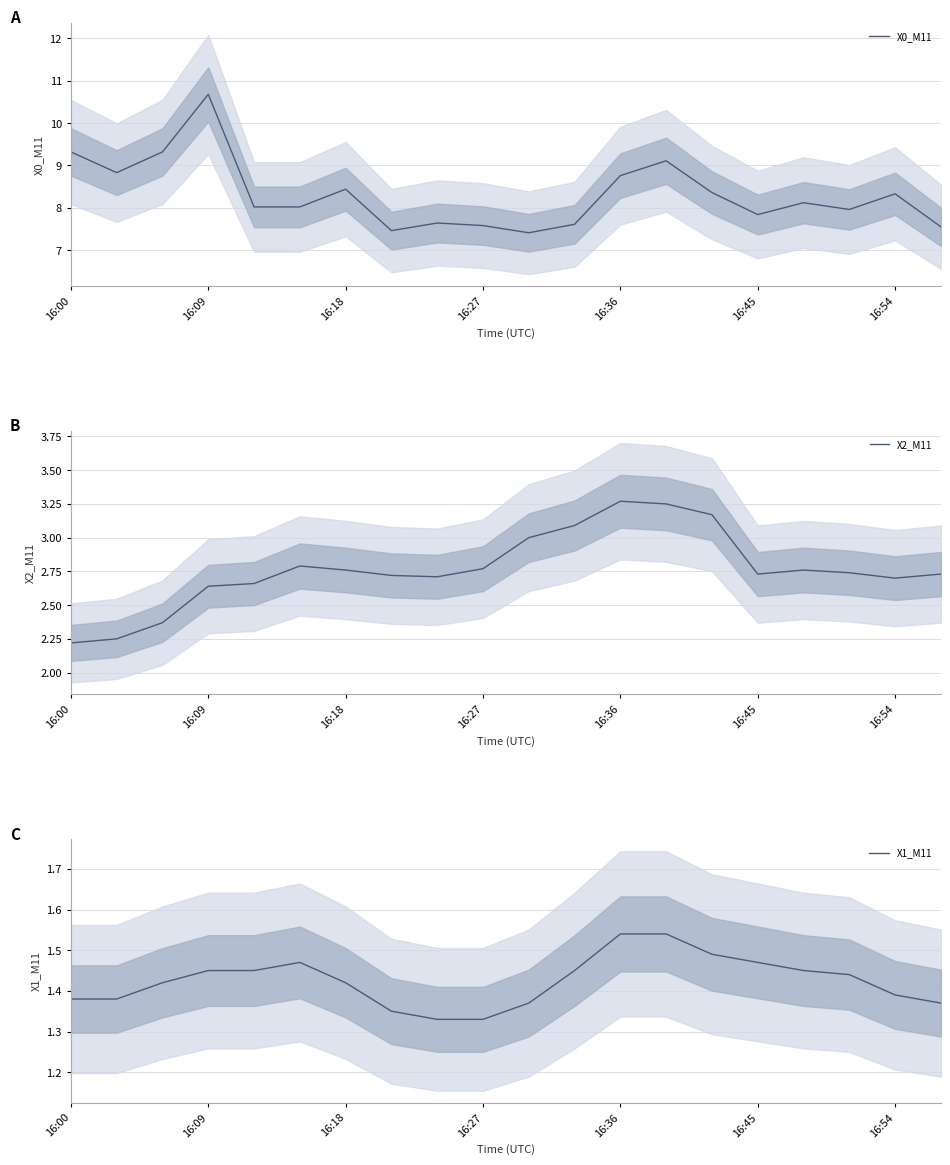

Which has a higher value, 14 or 7?

14